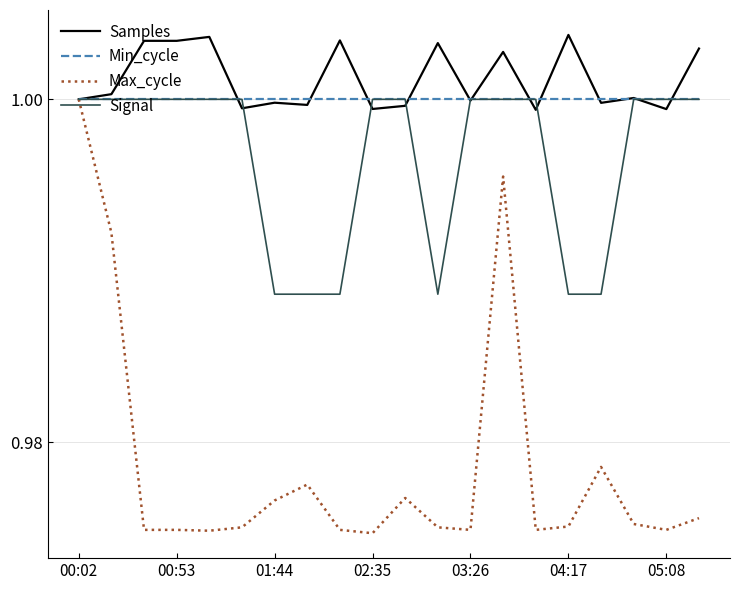

Which series has the largest range (max minus min)?

Max_cycle